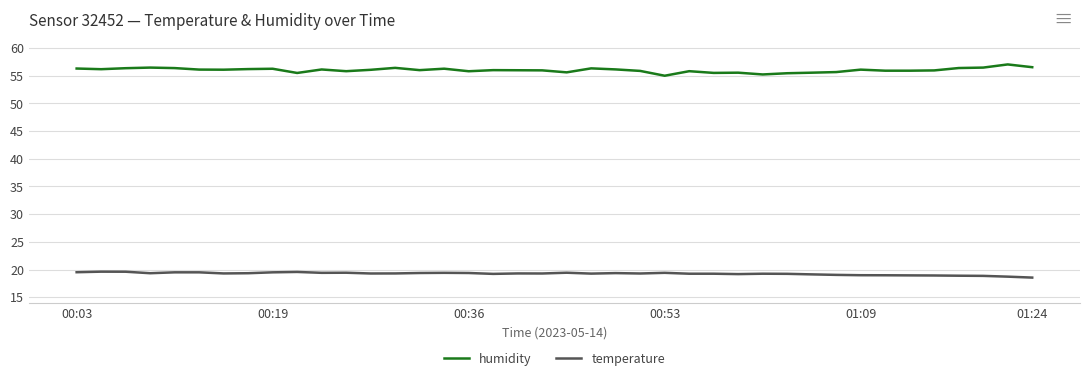

Rank the series by their average value, from highest to lowest.

humidity, temperature